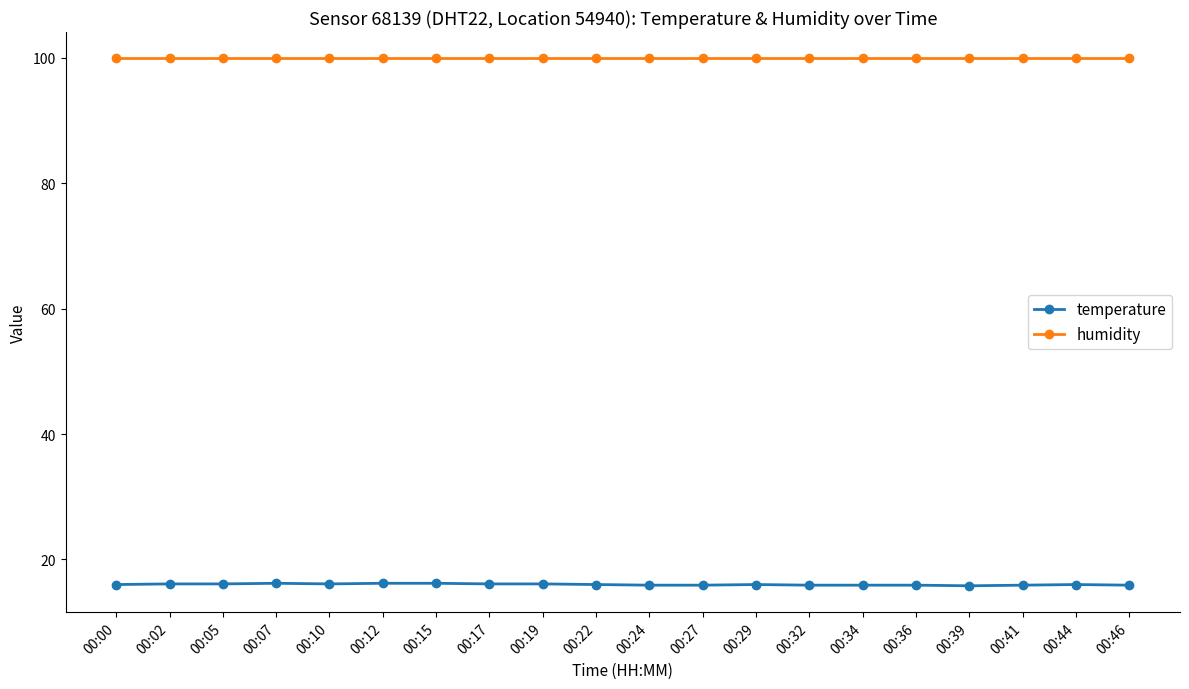

What is the spread (max minus min) of values at 00:32?

84.0